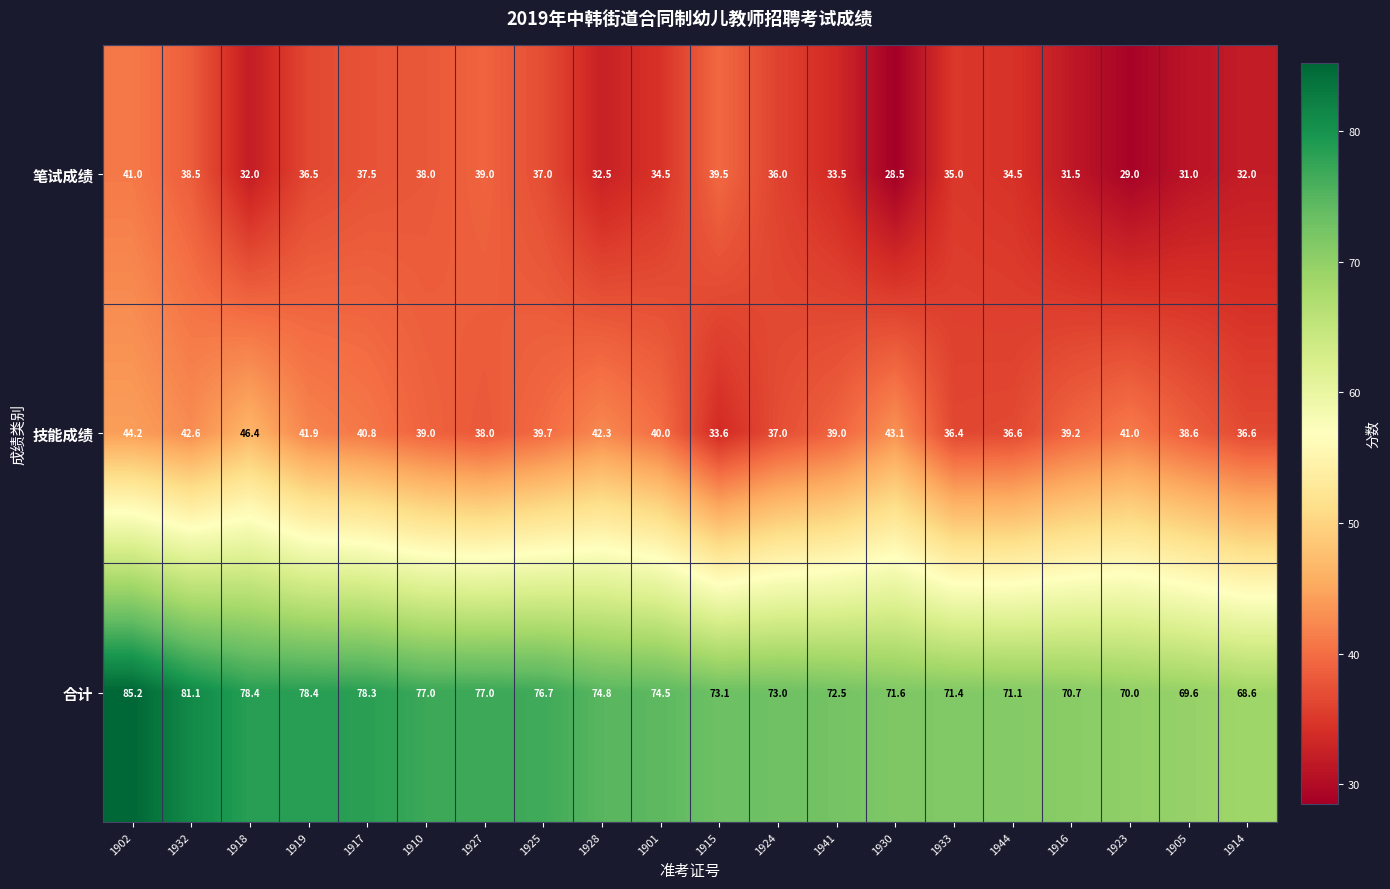

What is the difference between the maximum and second lowest values in the 合计 series?

15.6